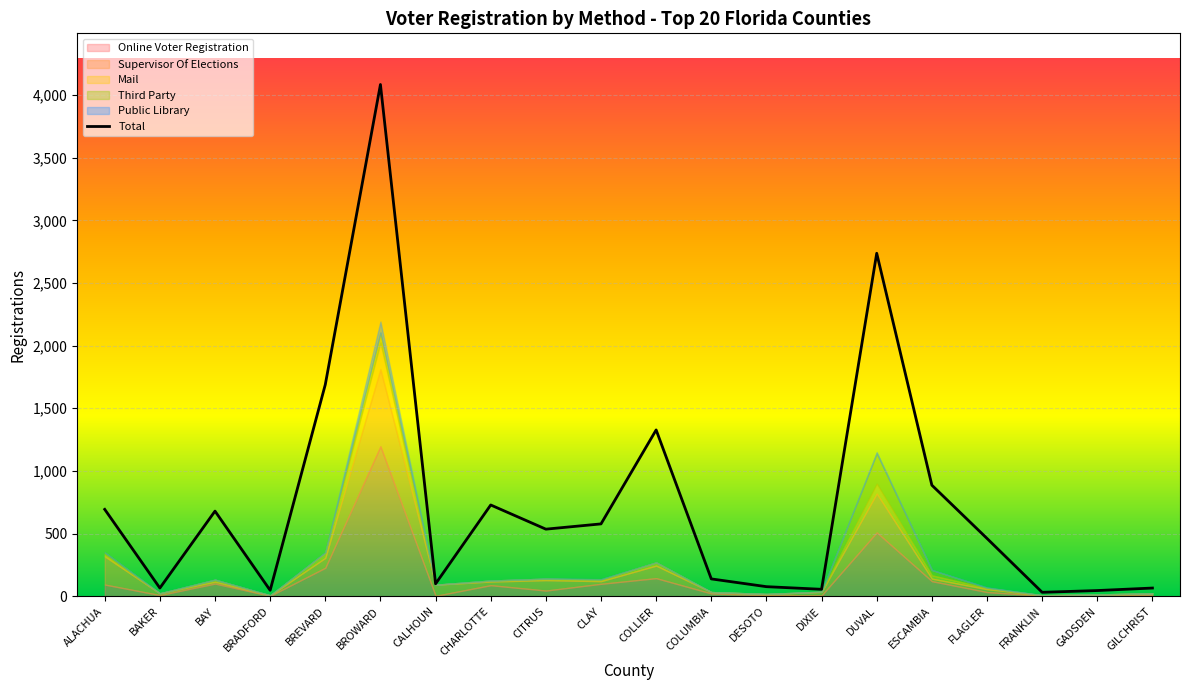

What position from the left is ALACHUA?

1